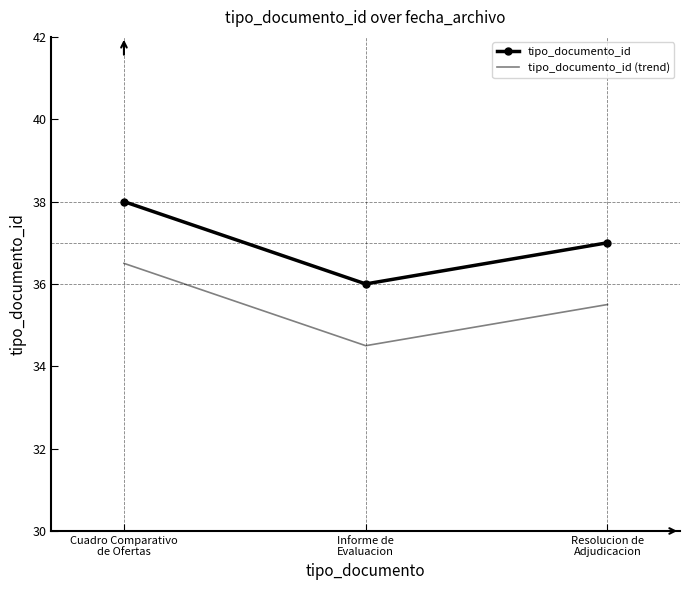

Which series has the largest total across all categories?

tipo_documento_id